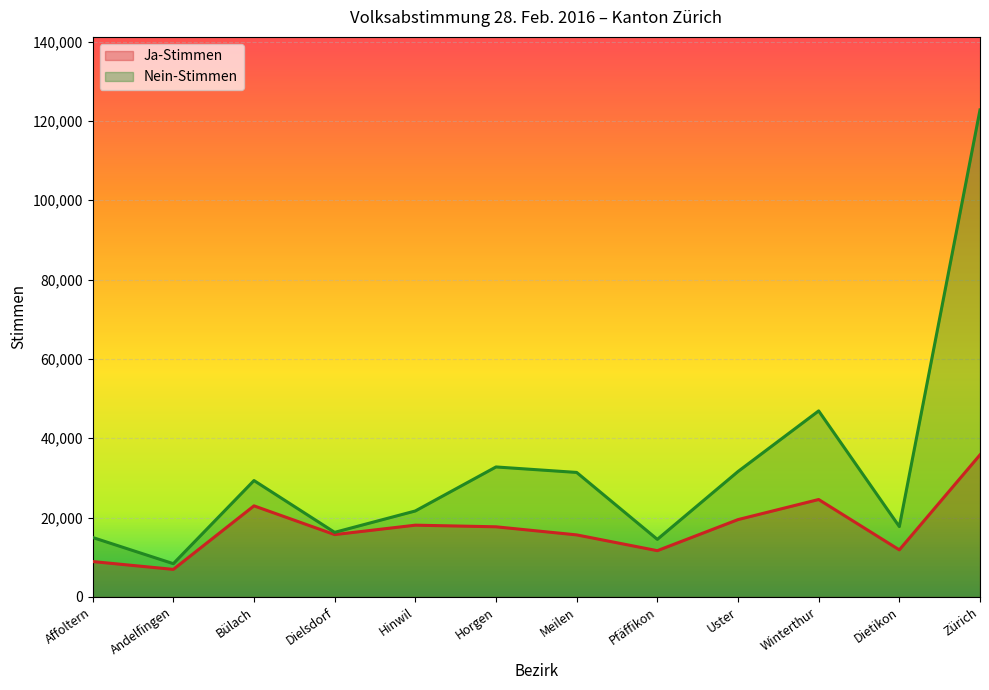

True or false: Ja-Stimmen and Nein-Stimmen intersect in this chart.

False